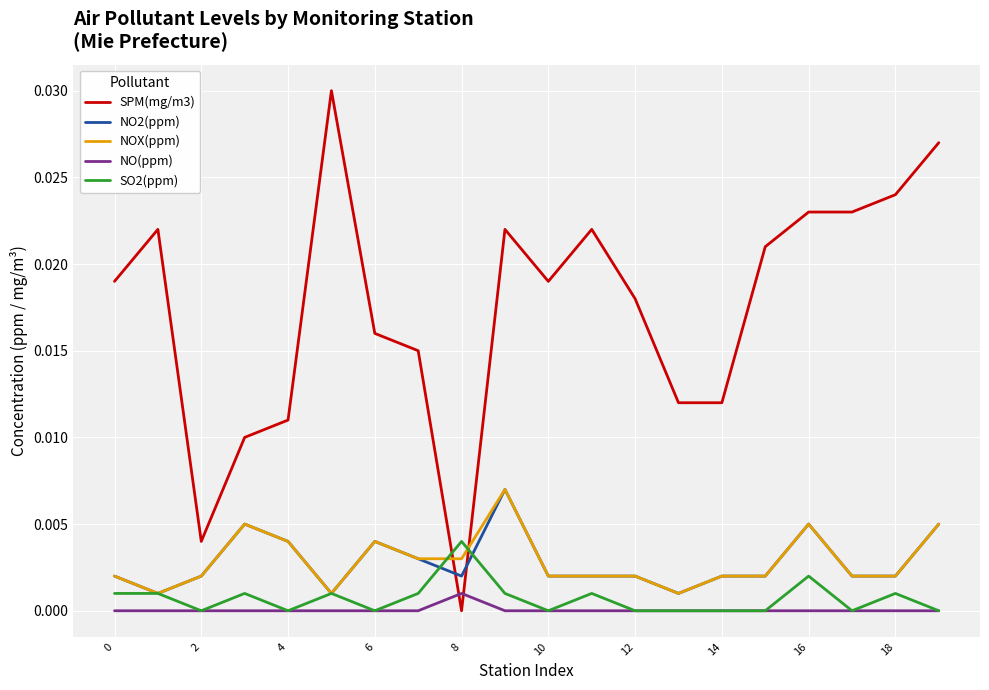

Which series has the widest spread of values?

SPM(mg/m3)